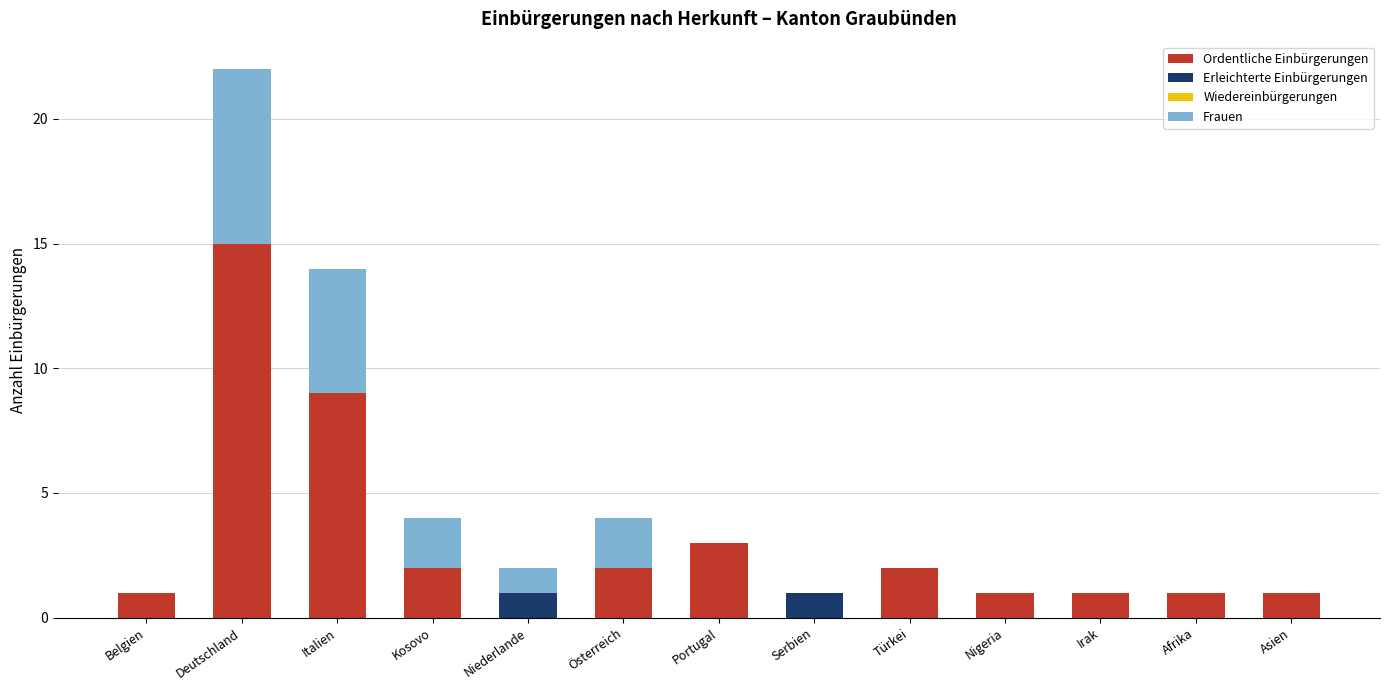

Is it true that Ordentliche Einbürgerungen equals 2 at Afrika?

False